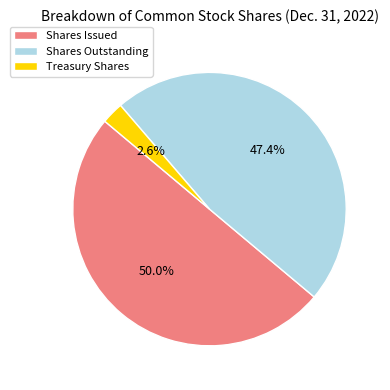

How many segments does this pie chart have?

3